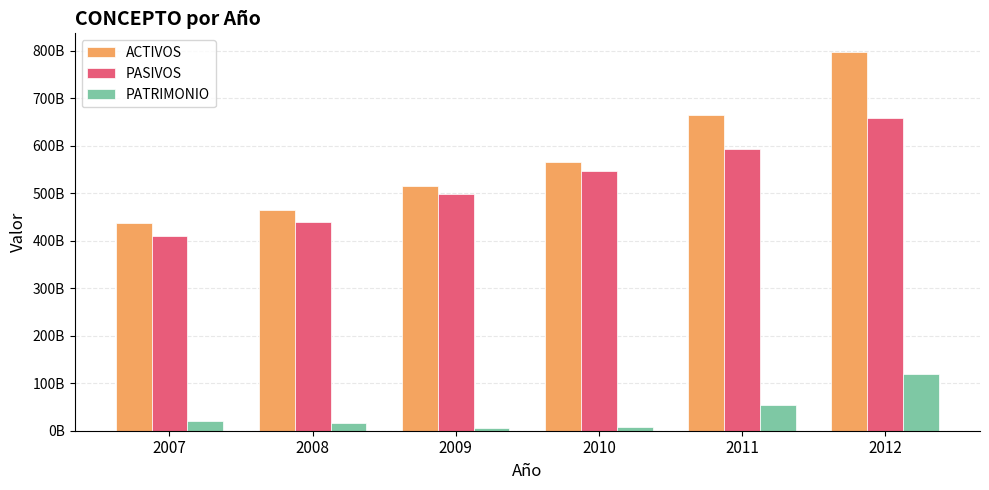

What is the difference between the highest and lowest values at 2012?

676995297558.3